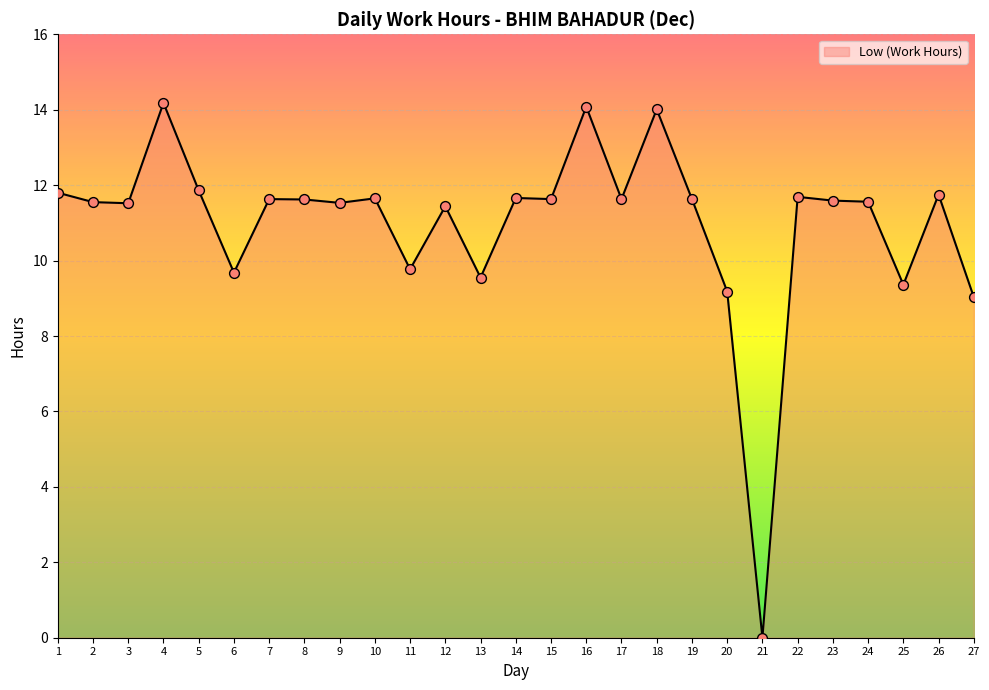

Which has a higher value, 12 or 21?

12